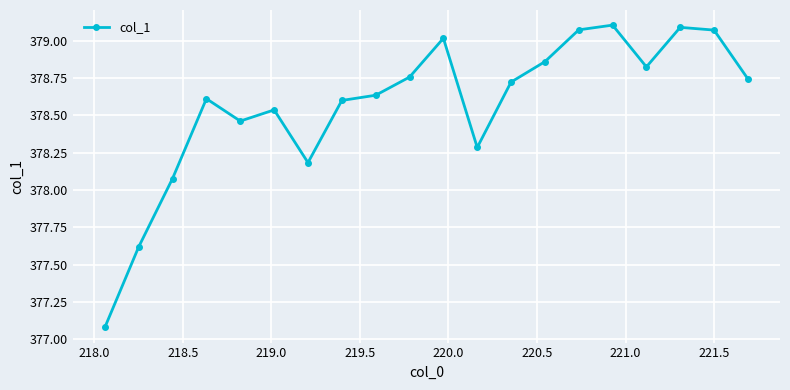

What is the value of the 11th point from the left?

379.0